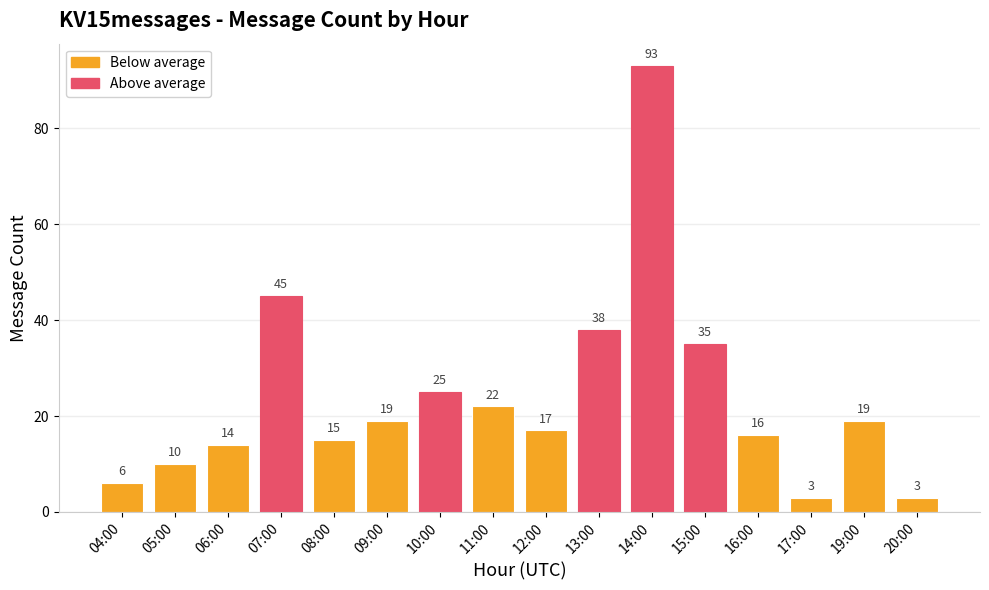

What is the label of the 8th bar from the left?

11:00